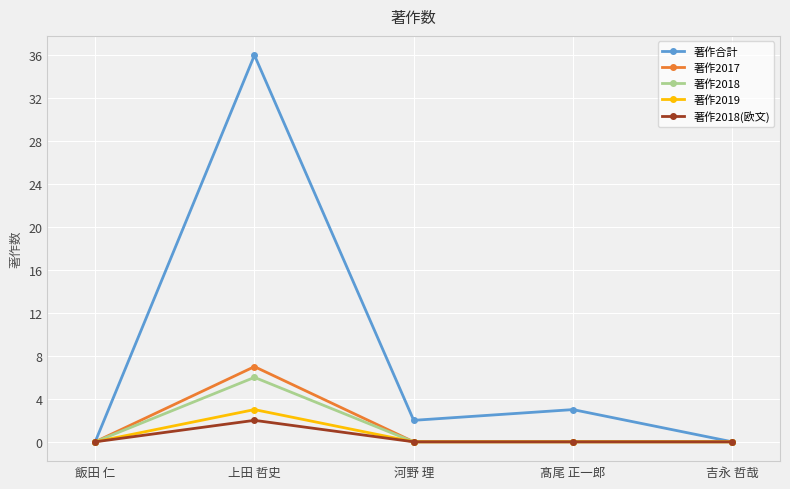

At how many categories does at least one series exceed 8?

1